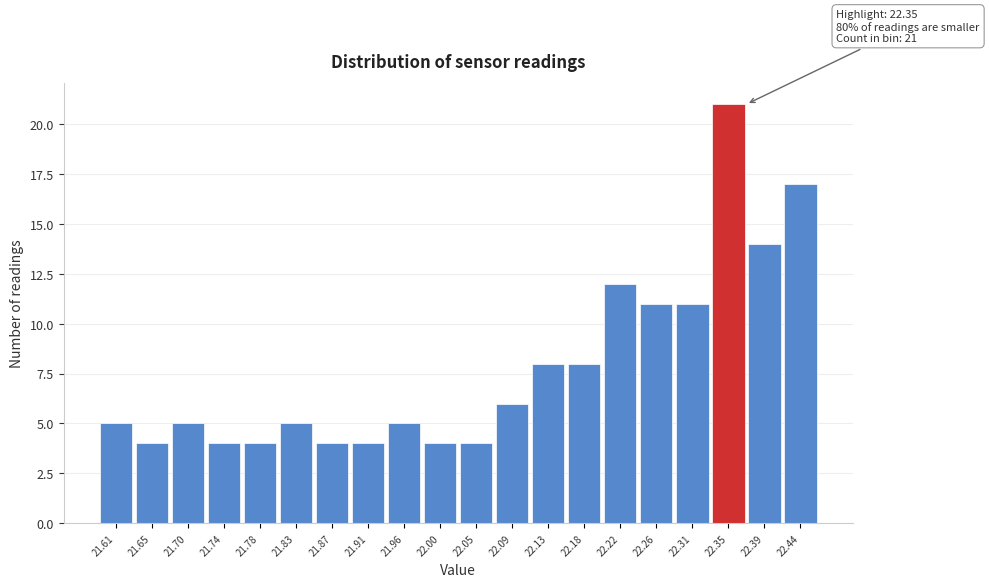

Reading right to left, extract all data points from this chart.

17	14	21	11	11	12	8	8	6	4	4	5	4	4	5	4	4	5	4	5